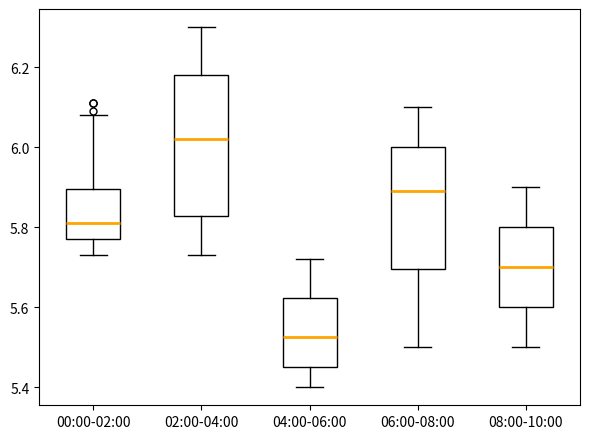

Which box's median line is the highest?

02:00-04:00